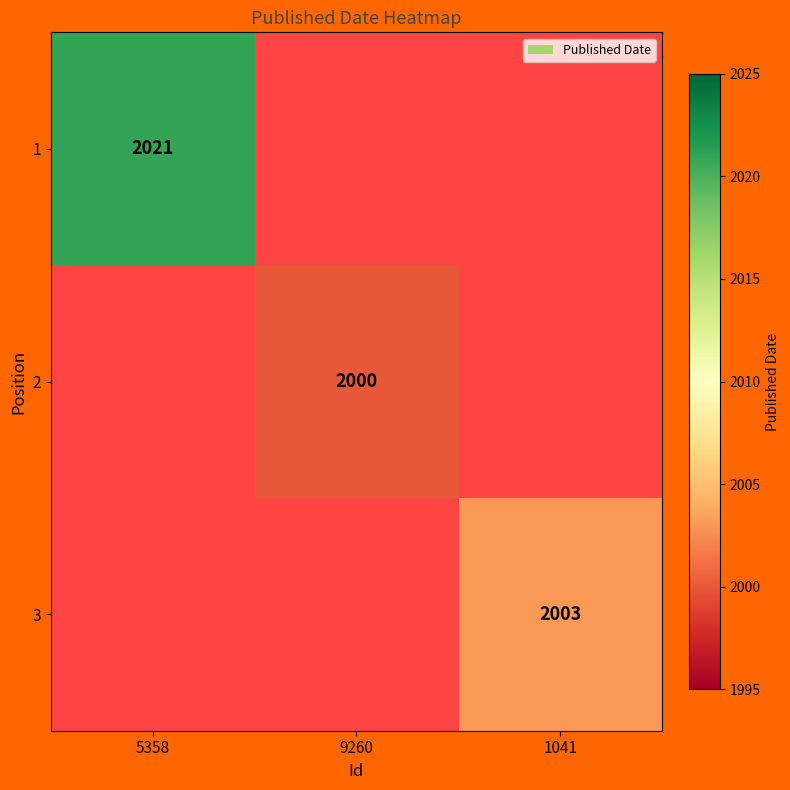

The value of 2 at 9260 is 731. True or false?

False